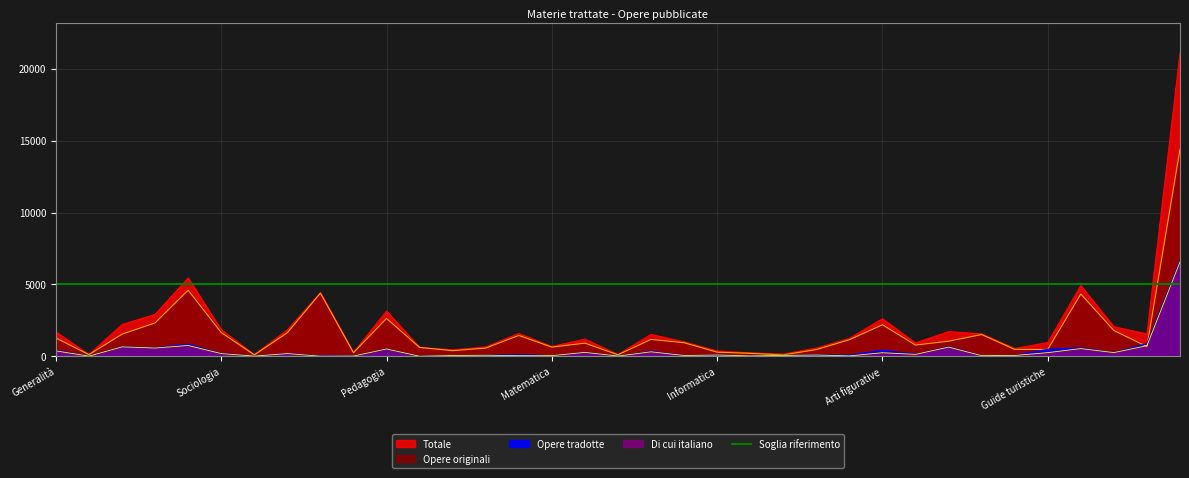

How many data points does each series have?

35